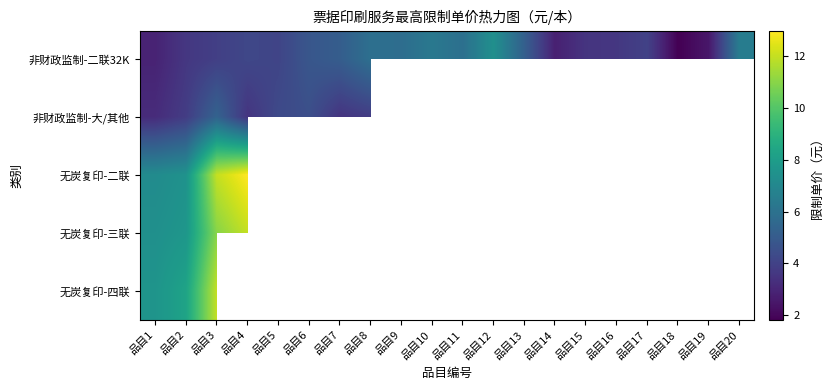

Is the value of 无炭复印-四联 at 品目3 greater than the value of 无炭复印-二联 at 品目7?

No